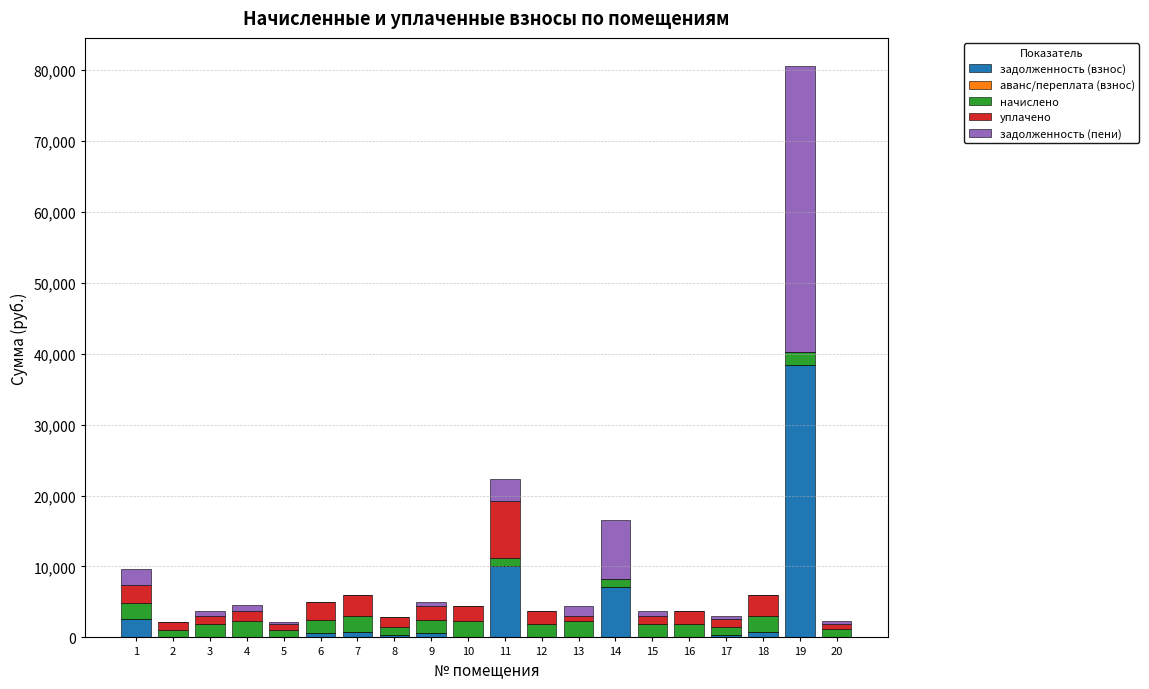

What is the total value across all series at 14?

16481.5